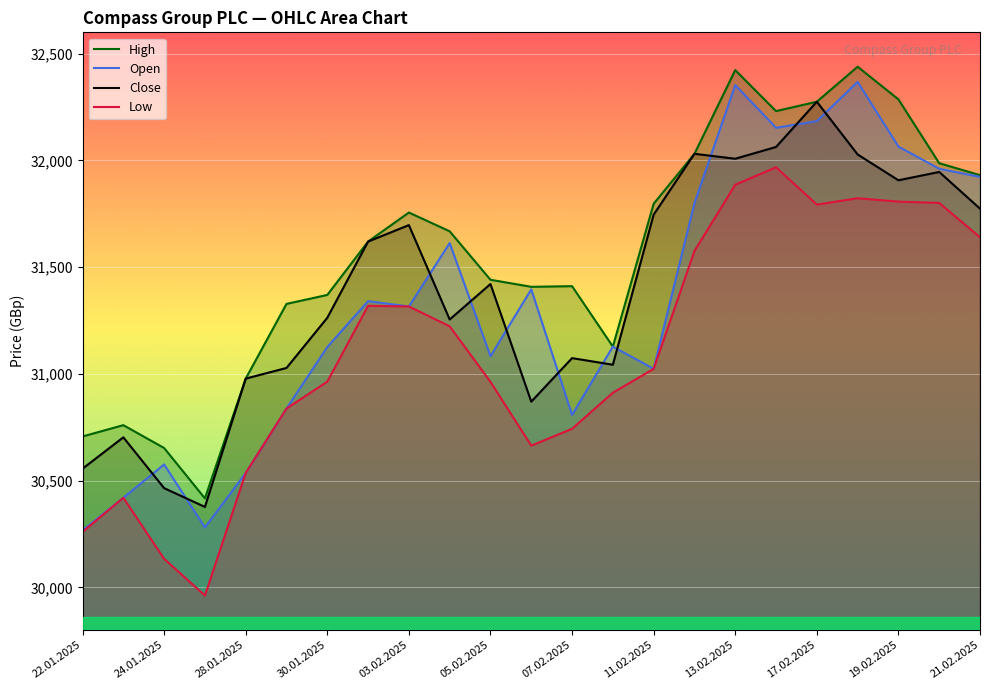

What is the smallest value displayed?

29962